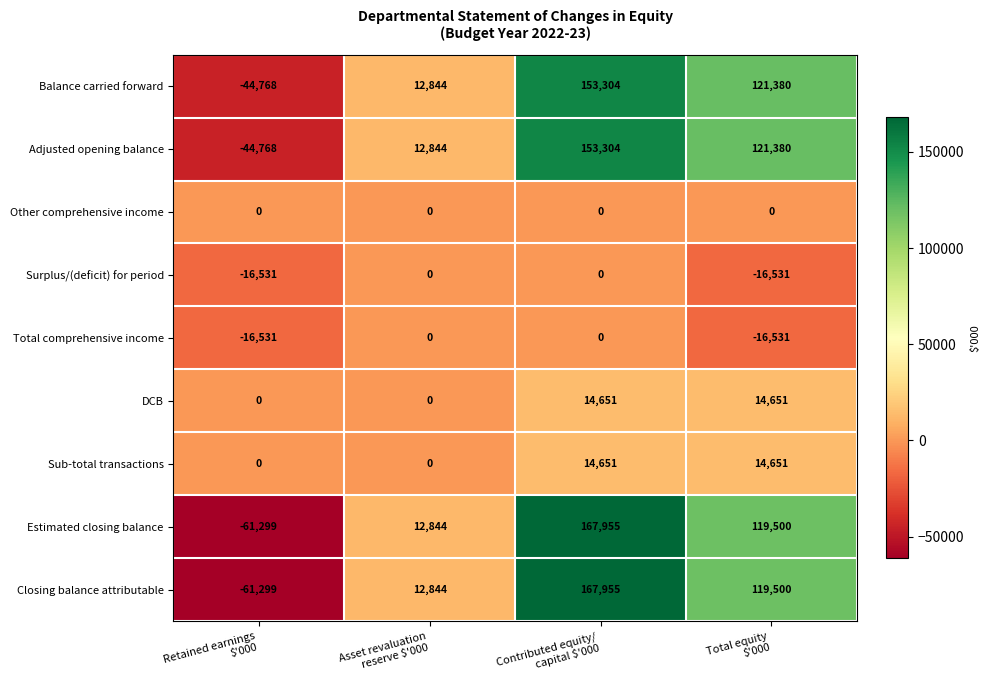

What is the difference between the highest and lowest values at Contributed equity/
capital $'000?

167955